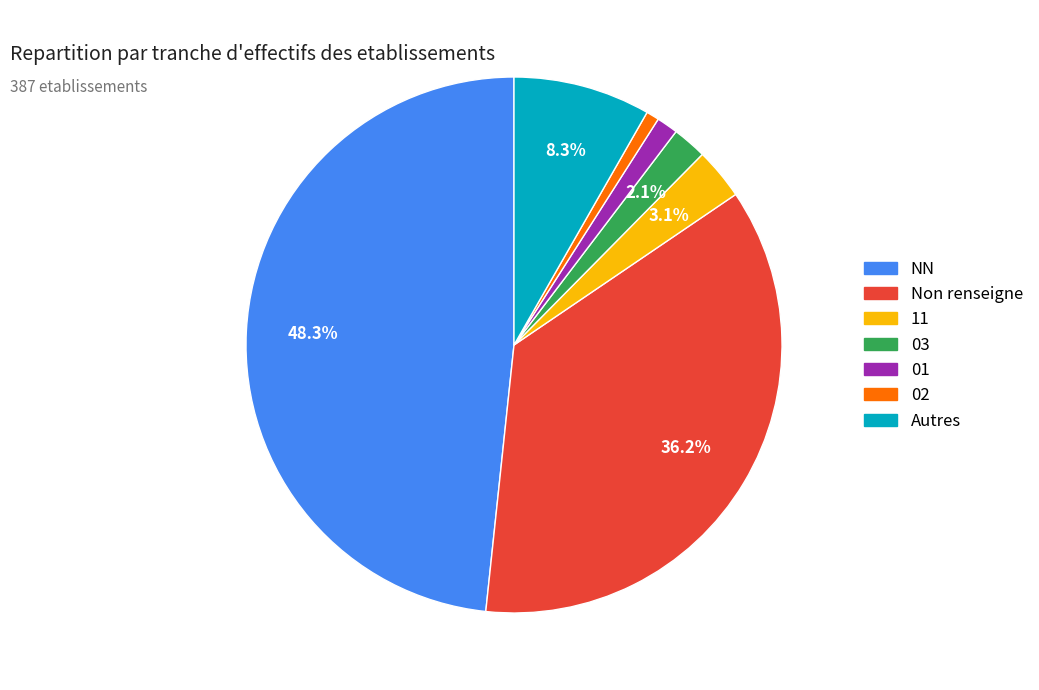

Does any single category account for the majority?

No